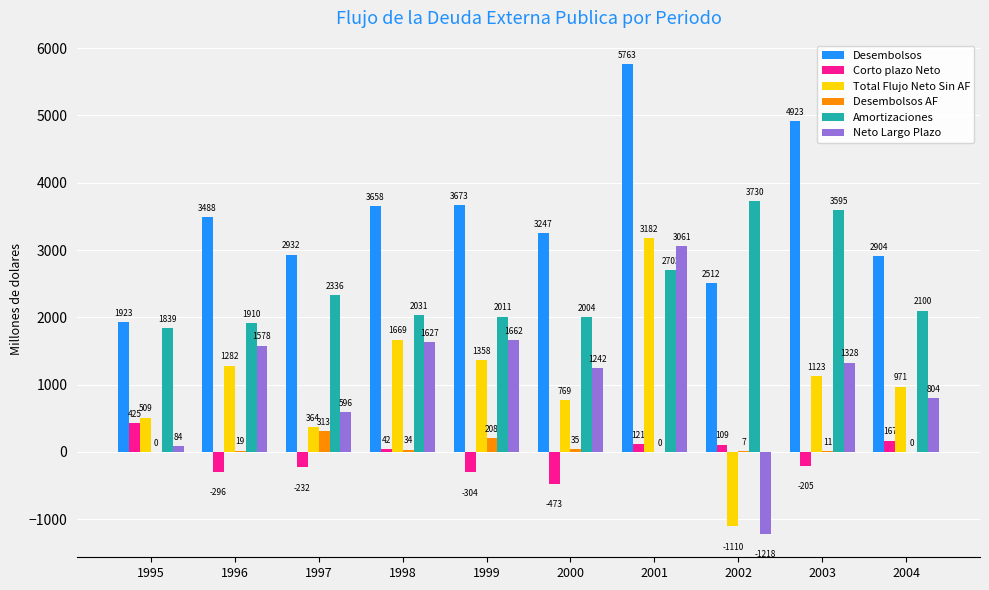

Which series has the widest spread of values?

Total Flujo Neto Sin AF